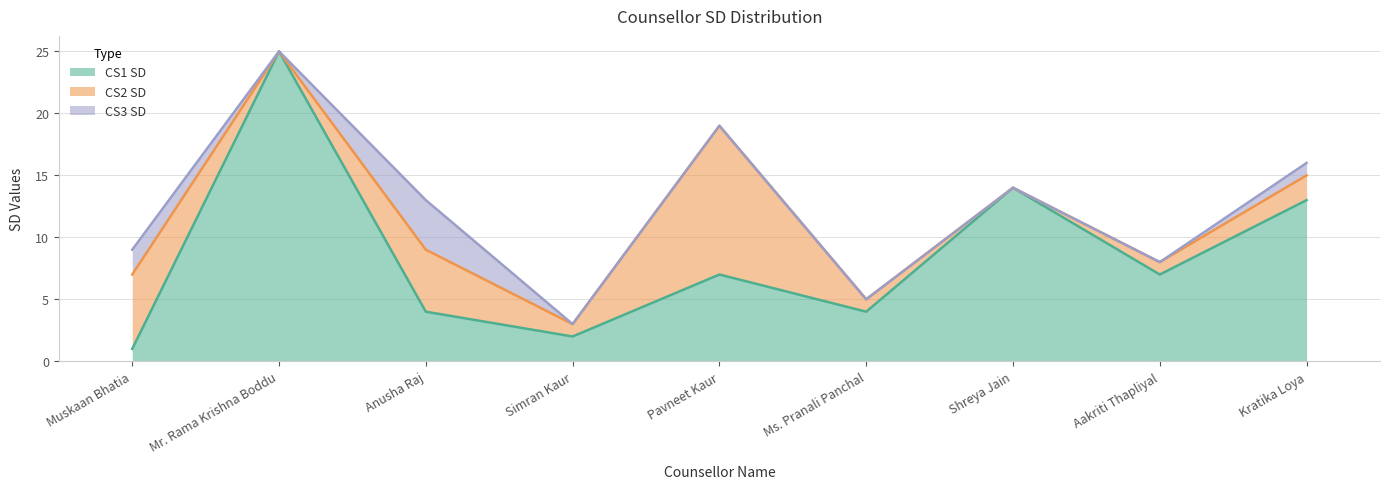

Count the number of data series in this chart.

3